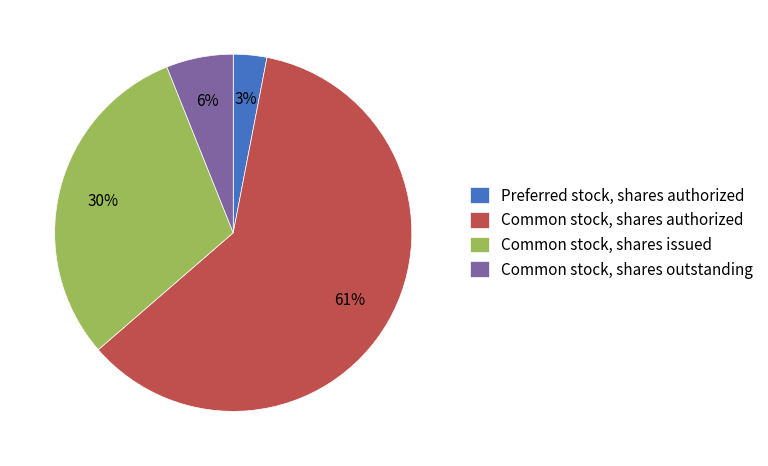

To the nearest percent, what percentage of the pie is Common stock, shares issued?

30%